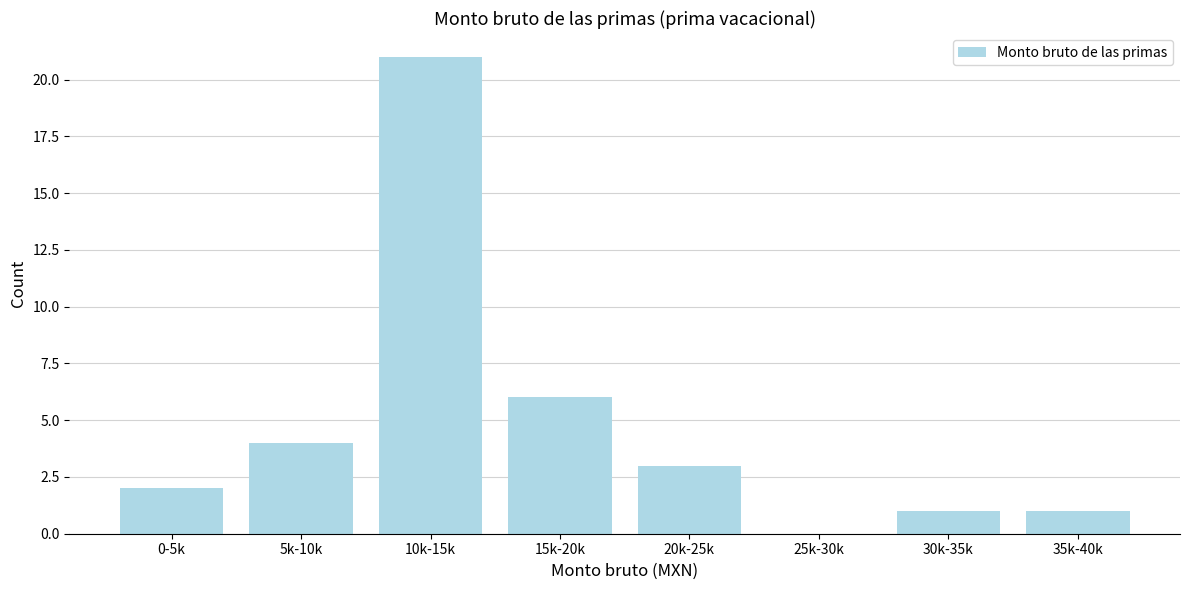

Reading left to right, extract all data points from this chart.

0-5k=2	5k-10k=4	10k-15k=21	15k-20k=6	20k-25k=3	25k-30k=0	30k-35k=1	35k-40k=1